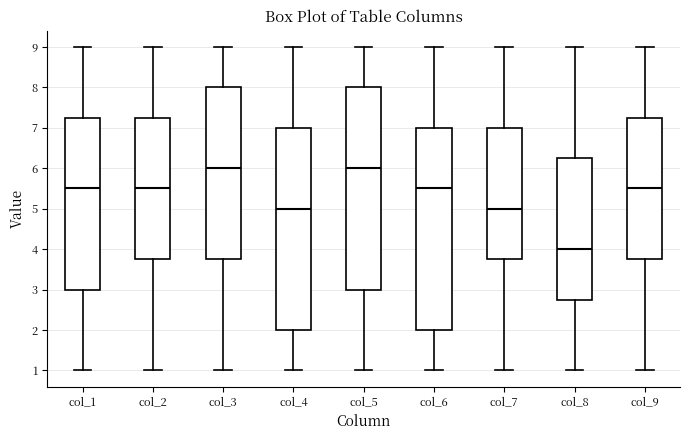

Reading left to right, read every box against the y-axis: the position of its median line, the range the box covers, and the ends of its whiskers. The values are not printed on the chart, so give them approximately, as read against the axis.

col_1: median 5.5, box 3.0 to 7.3, whiskers 1.0 to 9.0
col_2: median 5.5, box 3.8 to 7.3, whiskers 1.0 to 9.0
col_3: median 6.0, box 3.8 to 8.0, whiskers 1.0 to 9.0
col_4: median 5.0, box 2.0 to 7.0, whiskers 1.0 to 9.0
col_5: median 6.0, box 3.0 to 8.0, whiskers 1.0 to 9.0
col_6: median 5.5, box 2.0 to 7.0, whiskers 1.0 to 9.0
col_7: median 5.0, box 3.8 to 7.0, whiskers 1.0 to 9.0
col_8: median 4.0, box 2.8 to 6.3, whiskers 1.0 to 9.0
col_9: median 5.5, box 3.8 to 7.3, whiskers 1.0 to 9.0